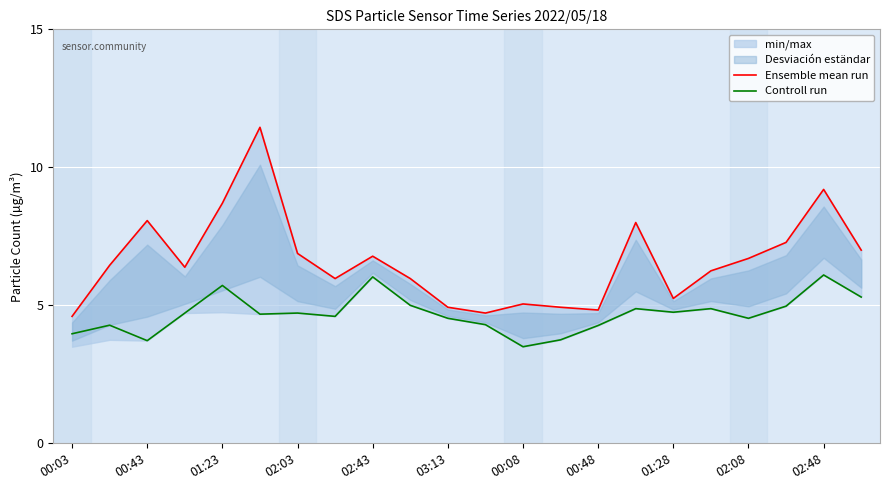

What is the average value of the Ensemble mean run series?

6.6